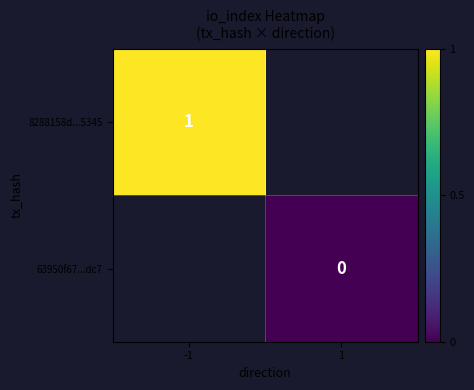

The 8288158d...5345 series shows 1 at -1. True or false?

True